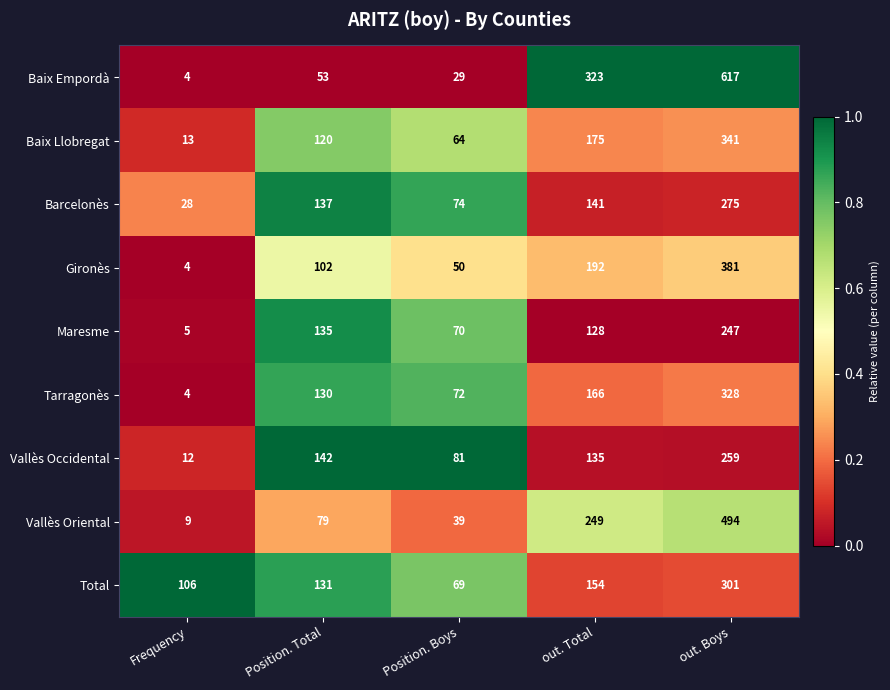

Count the number of categories in the chart.

5